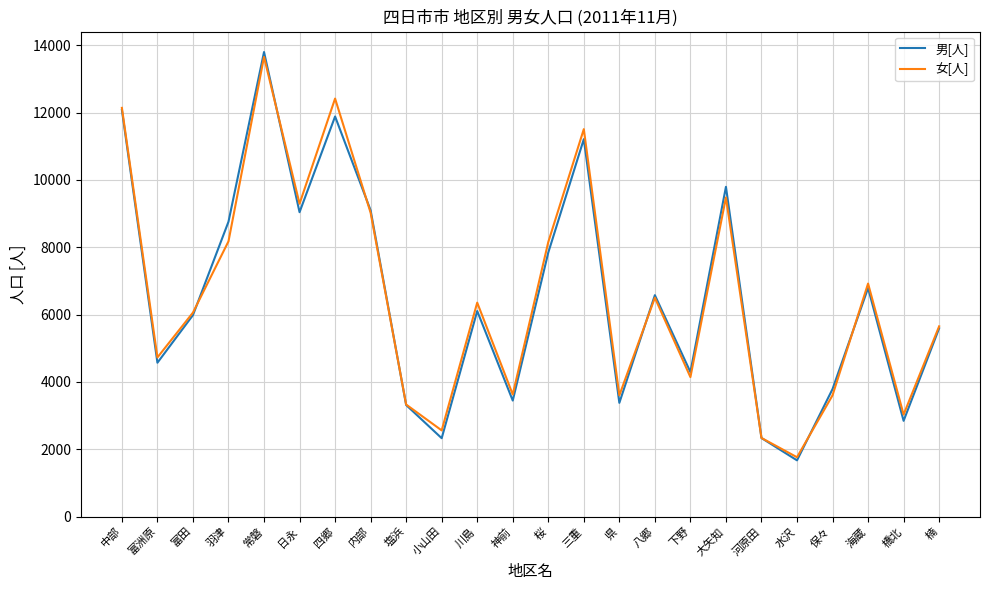

How many values in the 男[人] series are below 6106?

12